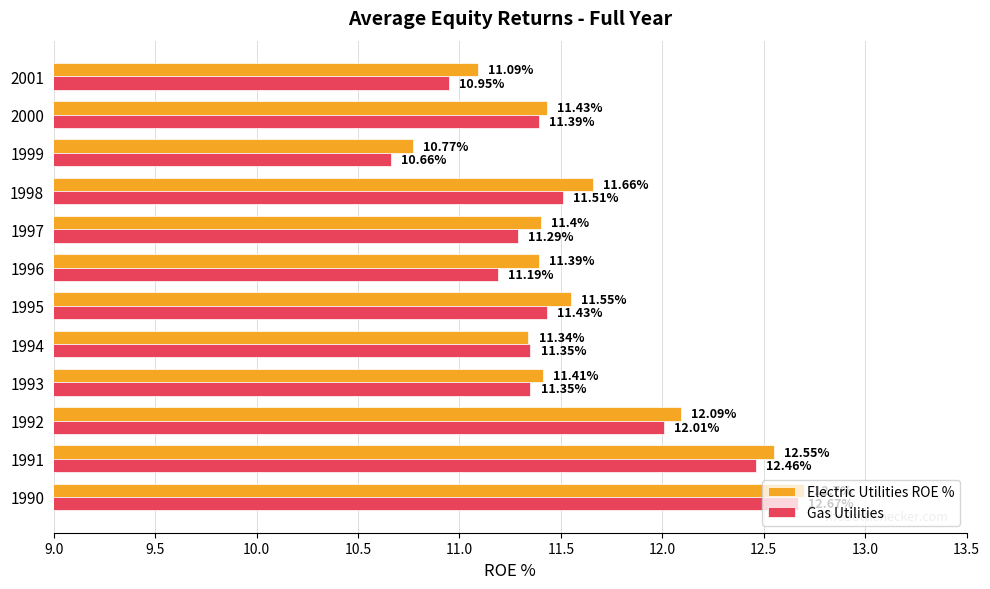

At how many categories does at least one series exceed 11?

11